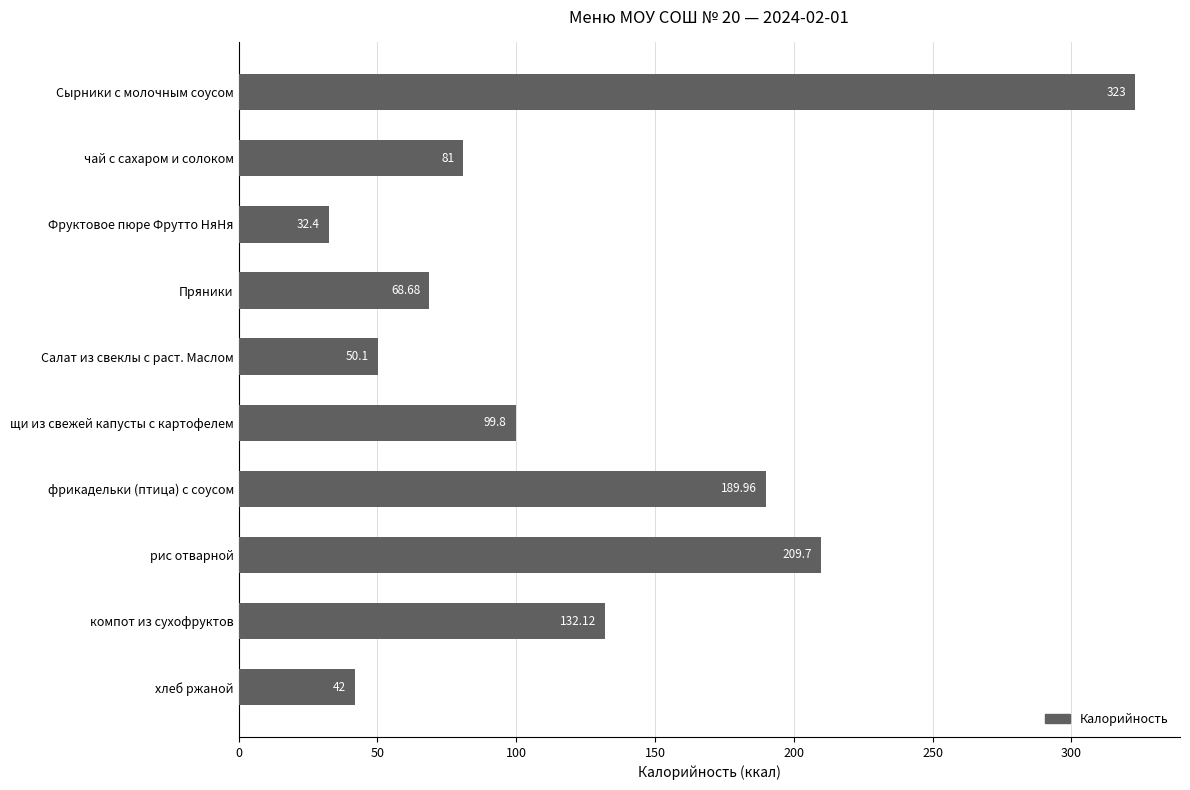

List the labels in order of value, smallest first.

Фруктовое пюре Фрутто НяНя, хлеб ржаной, Салат из свеклы с раст. Маслом, Пряники, чай с сахаром и солоком, щи из свежей капусты с картофелем, компот из сухофруктов, фрикадельки (птица) с соусом, рис отварной, Сырники с молочным соусом